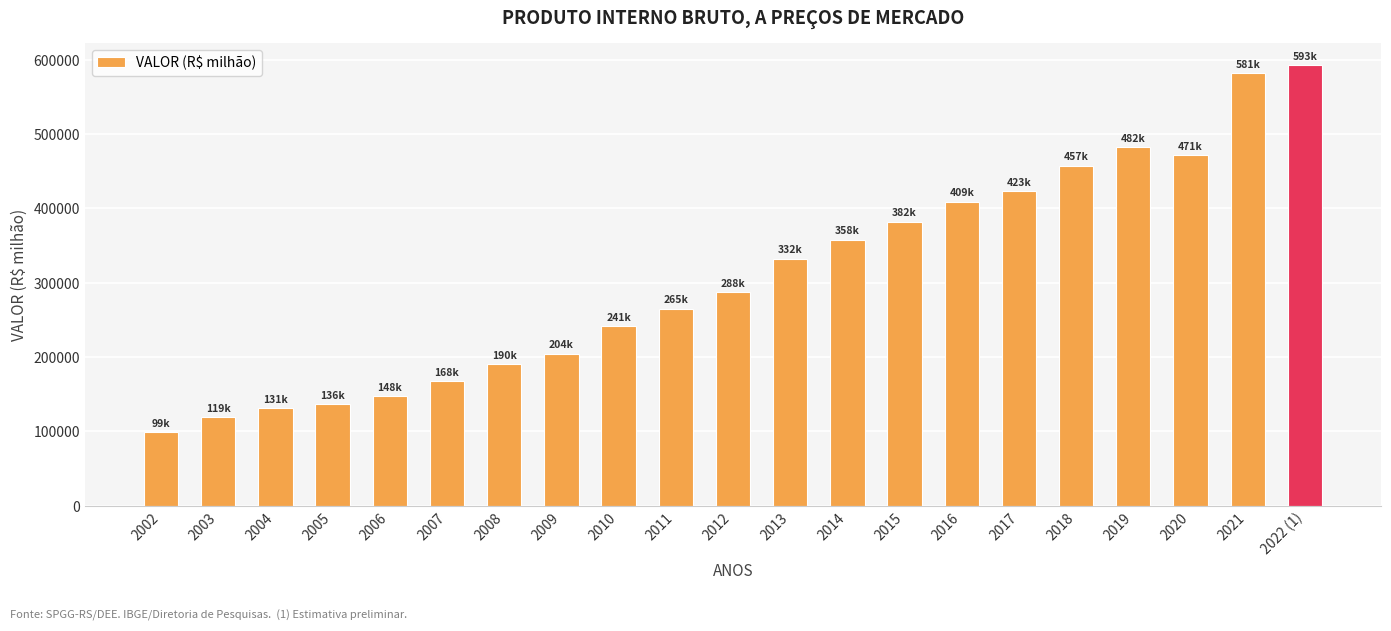

The value at 2014 is 357816.4. True or false?

True